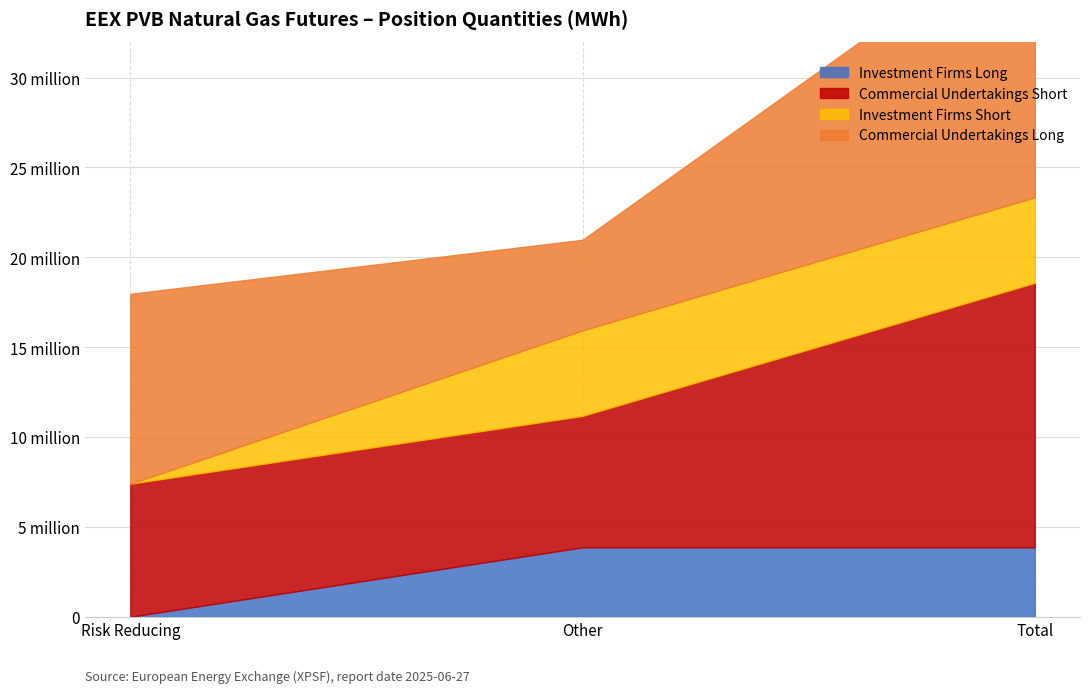

How many lines are shown in the chart?

4